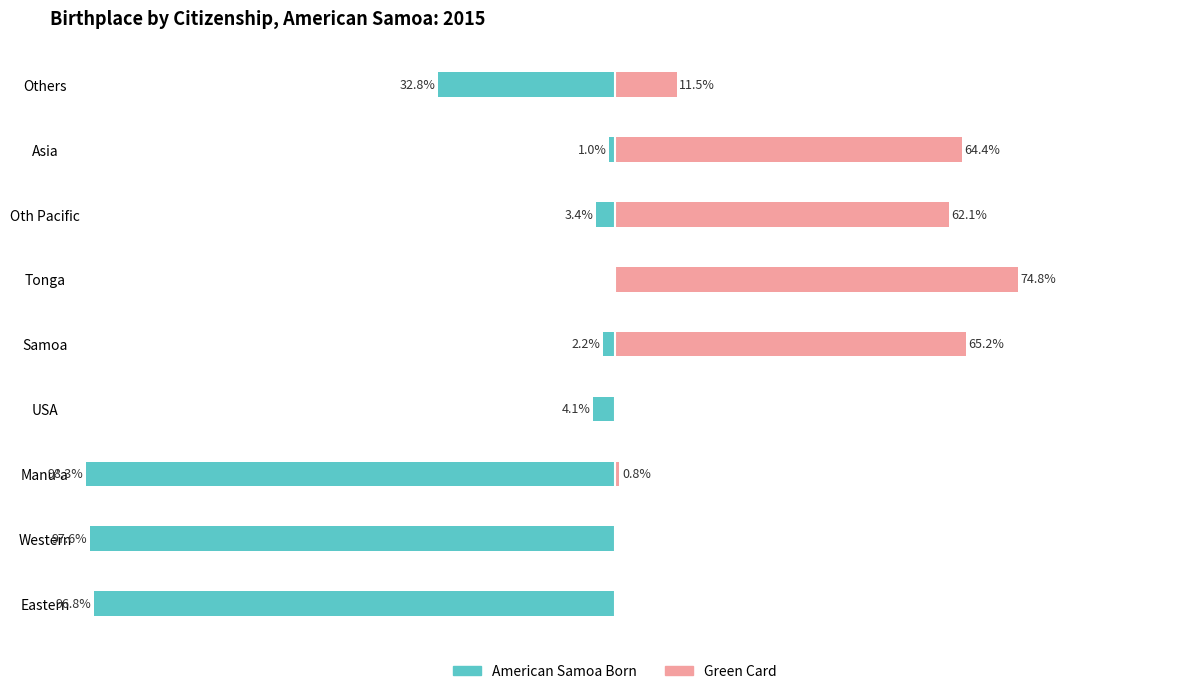

Rank the series by their average value, from lowest to highest.

American Samoa Born, Green Card